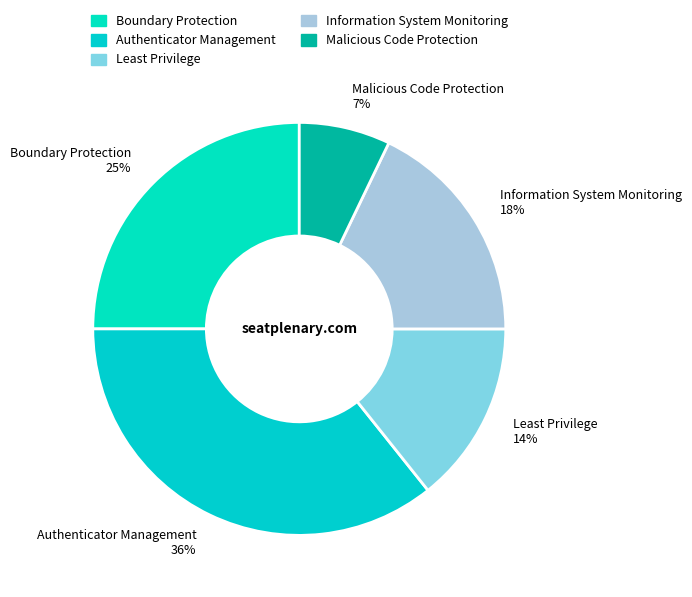

To the nearest percent, what is the difference between the largest and smallest slice percentages?

29%